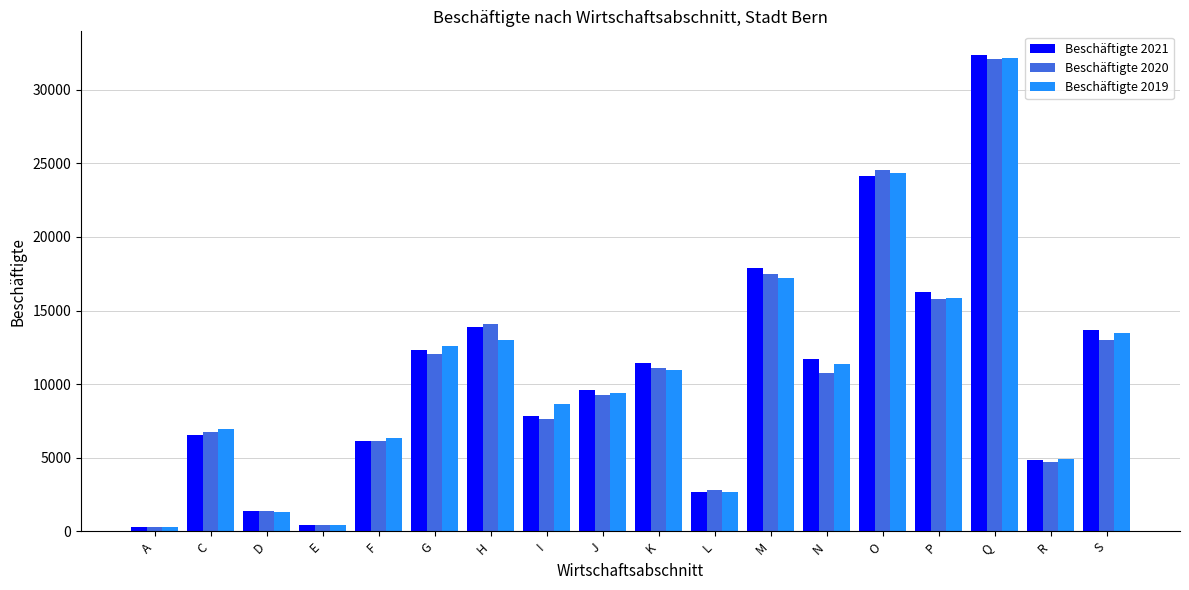

What is the sum of the Beschäftigte 2020 values at H and K?

25200